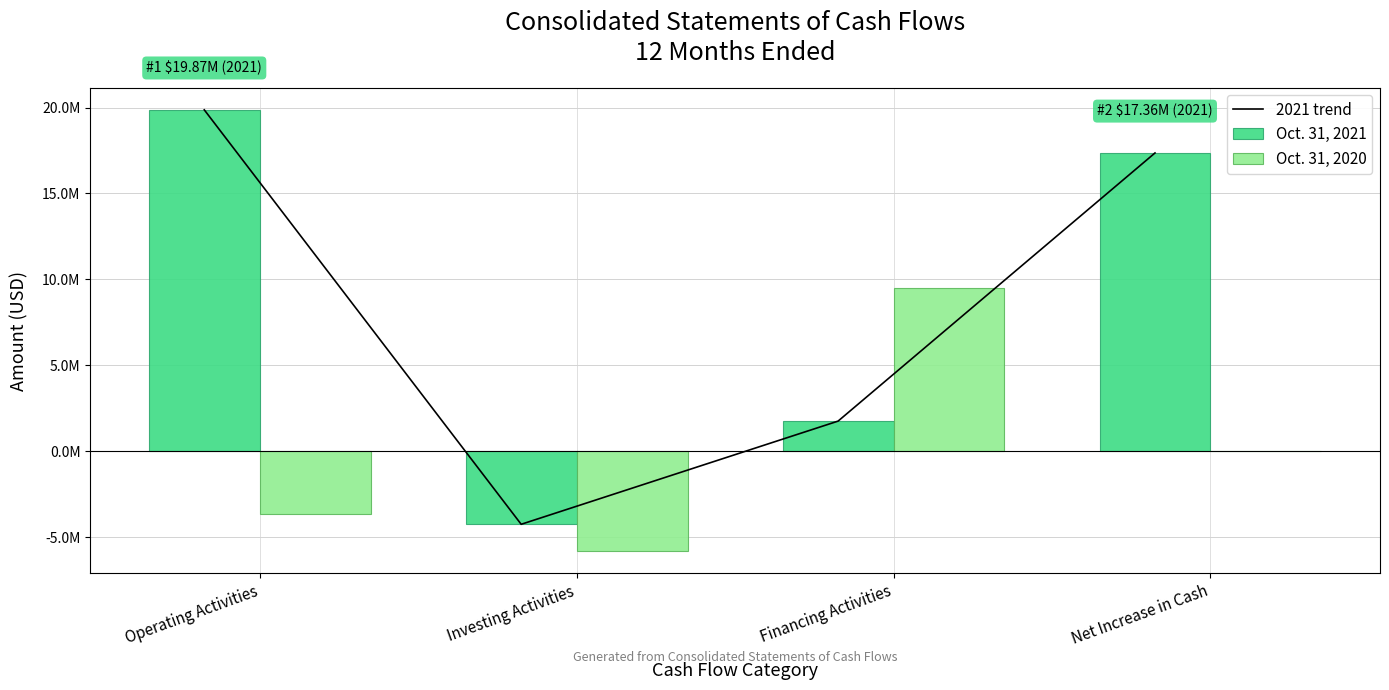

Is it true that Oct. 31, 2020 equals 4504236 at Financing Activities?

False